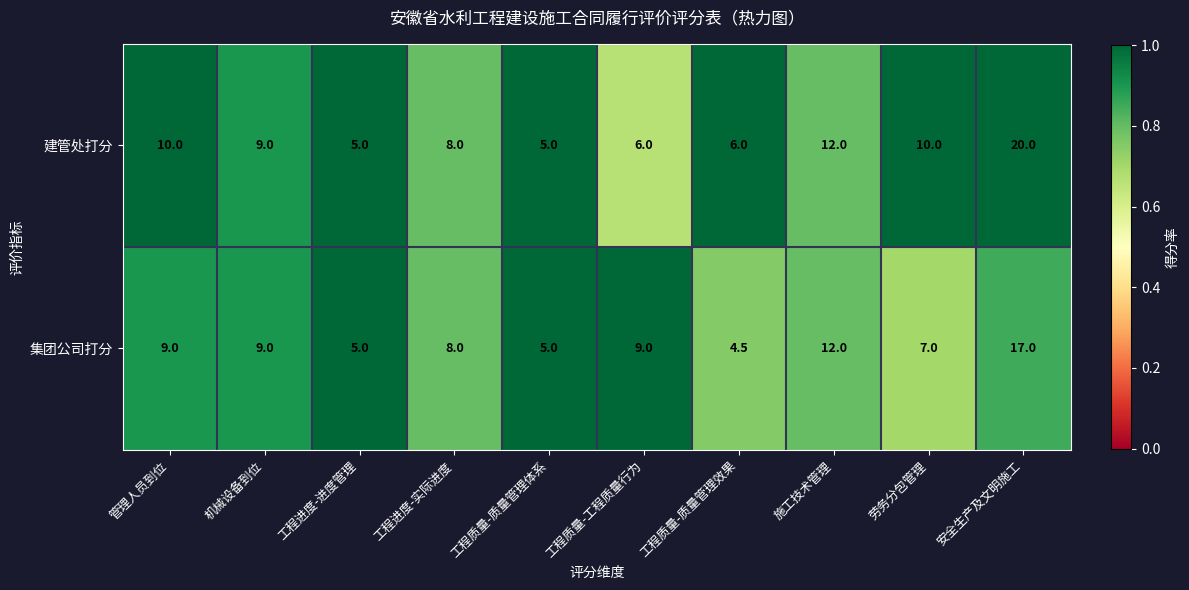

The value of 建管处打分 at 施工技术管理 is 8.4. True or false?

False